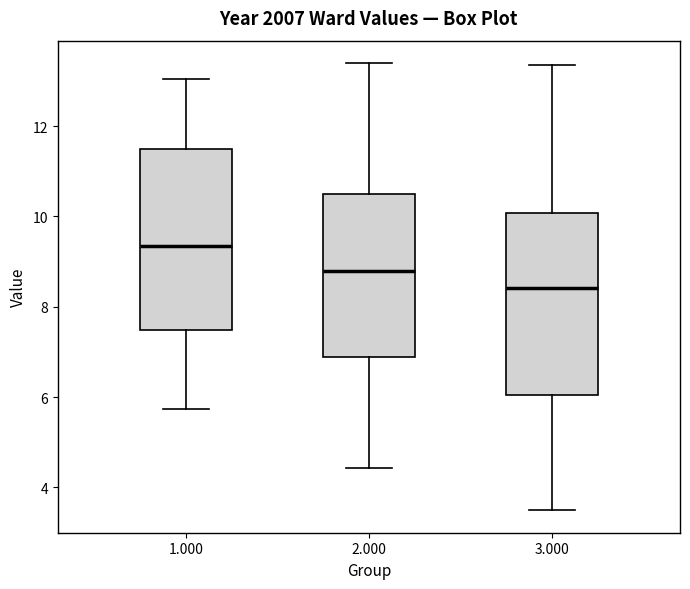

Which box has the lowest median line?

3.000